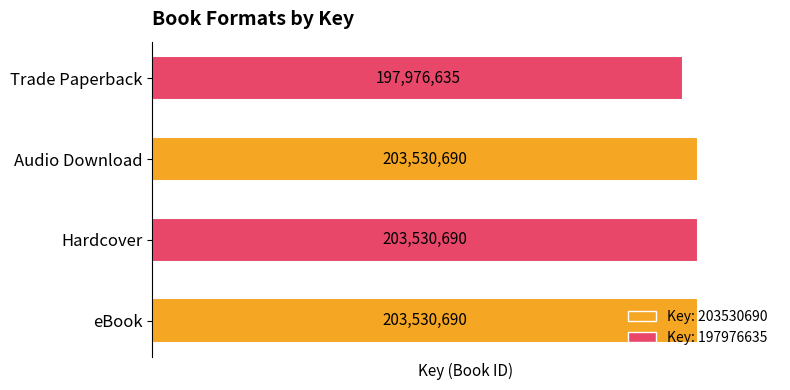

What is the ratio of the value at eBook to the value at Trade Paperback?

1.0